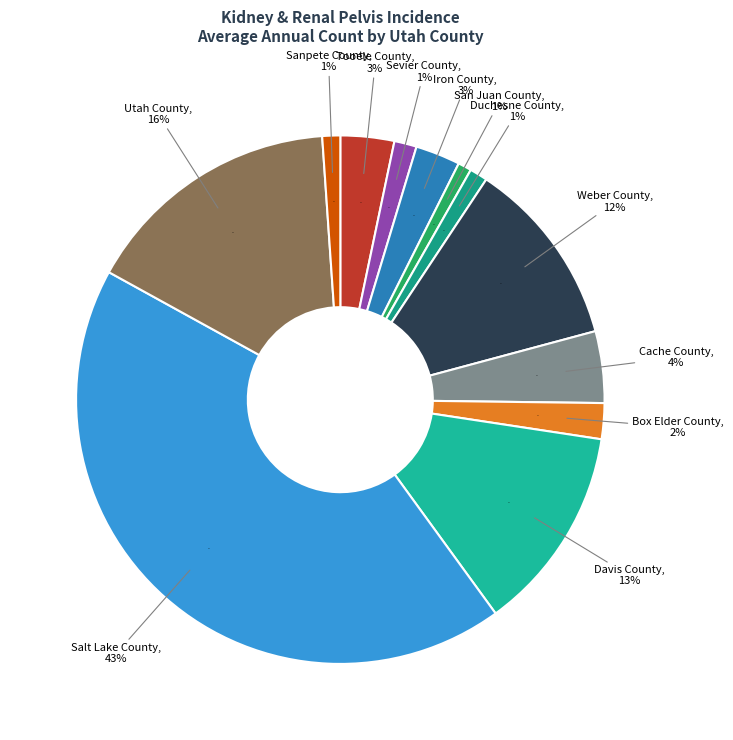

Combined, what portion of the pie is Cache County and Sevier County?

5.8%